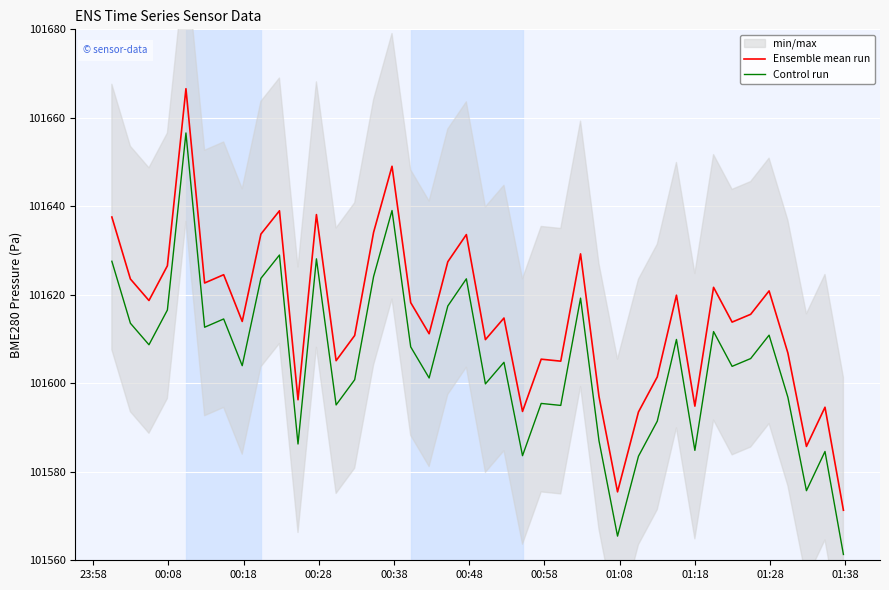

True or false: Control run and Ensemble mean run intersect in this chart.

False